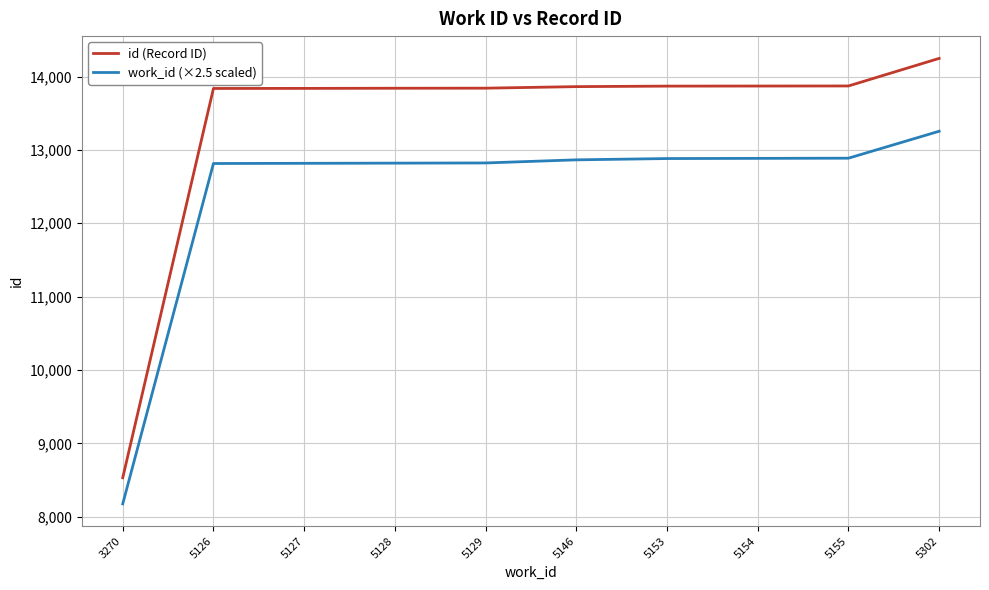

What is the average value of the work_id (×2.5 scaled) series?

12422.5